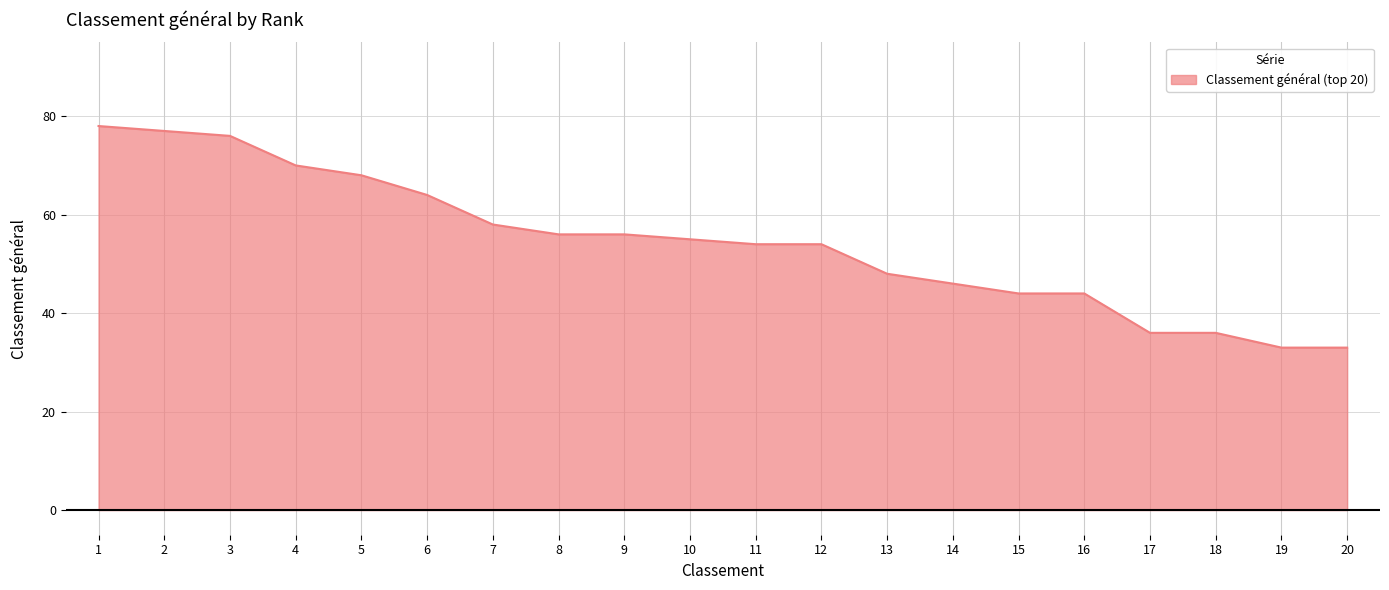

What is the minimum value shown in the chart?

33